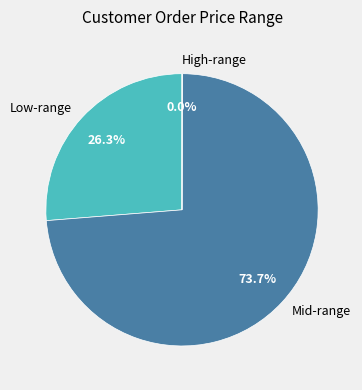

Which category has the biggest portion of the pie?

Mid-range